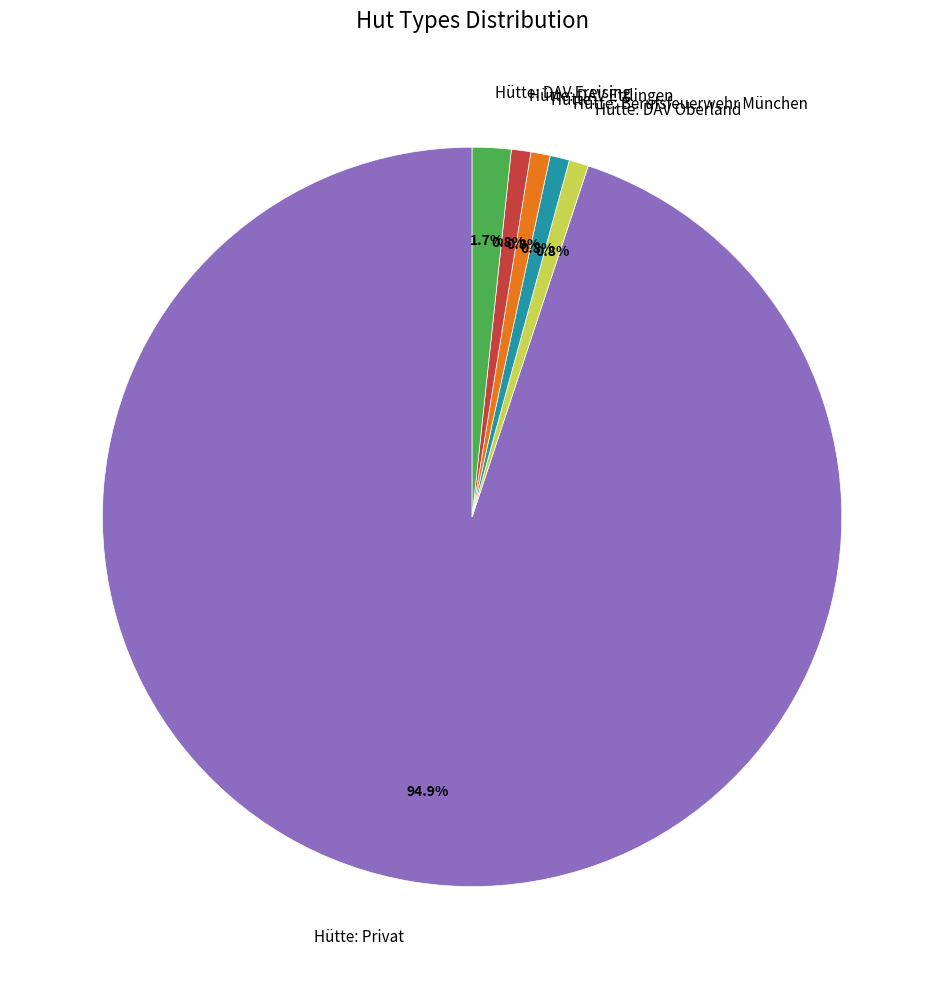

What is the largest slice in the pie chart?

Hütte: Privat